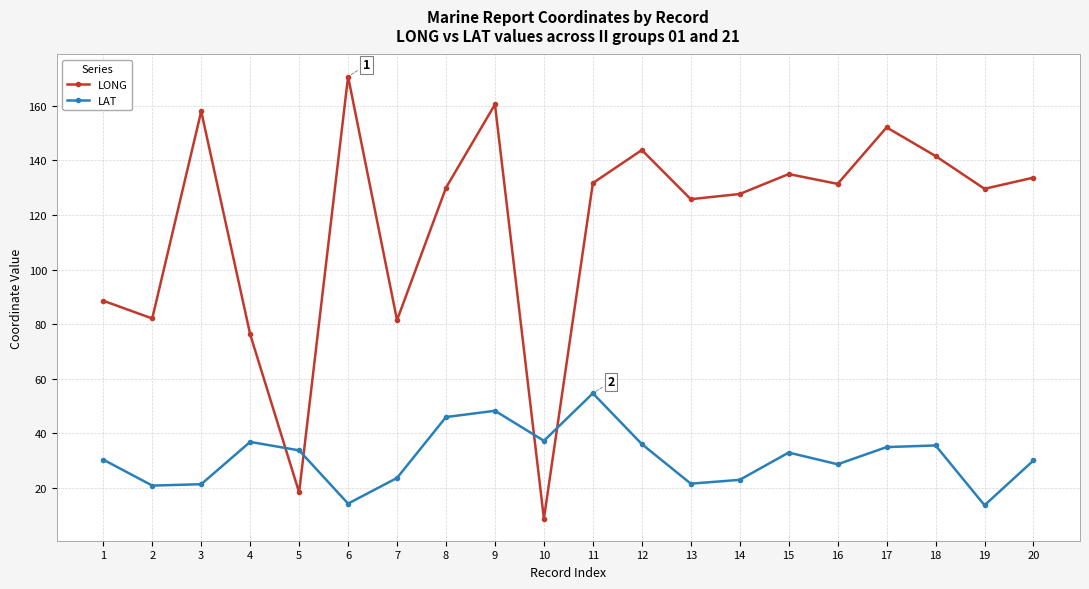

Which category has the highest value across all series?

6